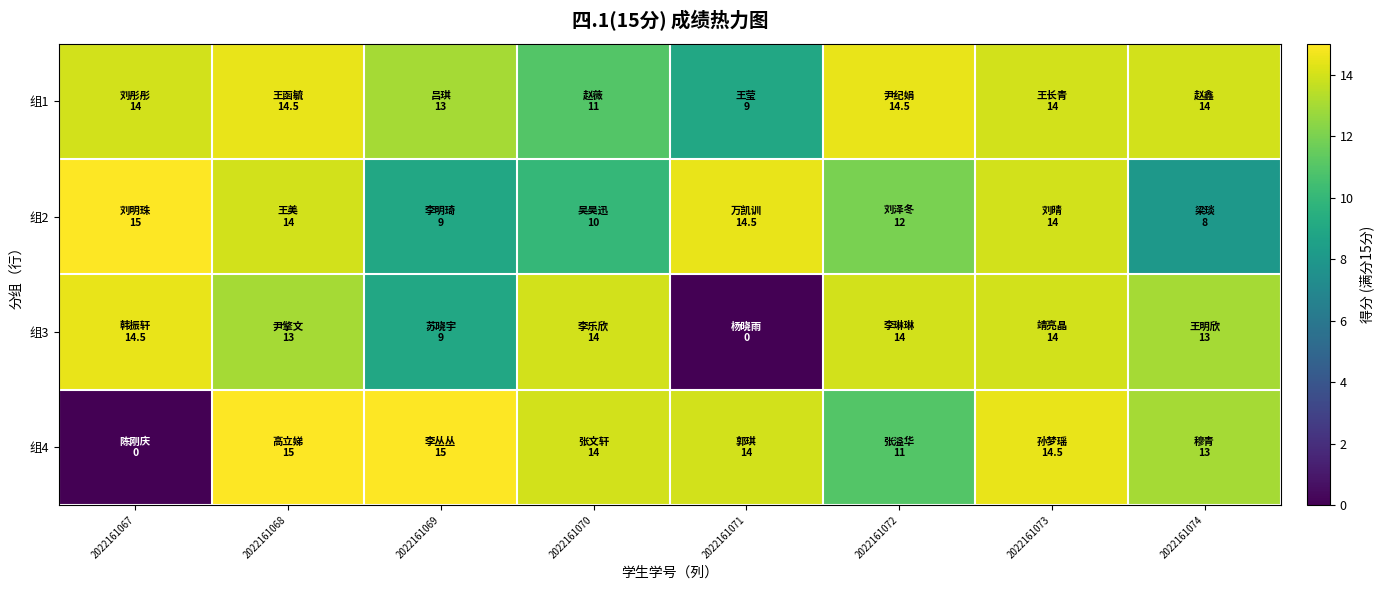

Reading left to right, extract all data points from this chart.

组1: 2022161067=14.0	2022161068=14.5	2022161069=13.0	2022161070=11.0	2022161071=9.0	2022161072=14.5	2022161073=14.0	2022161074=14.0
组2: 2022161067=15.0	2022161068=14.0	2022161069=9.0	2022161070=10.0	2022161071=14.5	2022161072=12.0	2022161073=14.0	2022161074=8.0
组3: 2022161067=14.5	2022161068=13.0	2022161069=9.0	2022161070=14.0	2022161071=0.0	2022161072=14.0	2022161073=14.0	2022161074=13.0
组4: 2022161067=0.0	2022161068=15.0	2022161069=15.0	2022161070=14.0	2022161071=14.0	2022161072=11.0	2022161073=14.5	2022161074=13.0